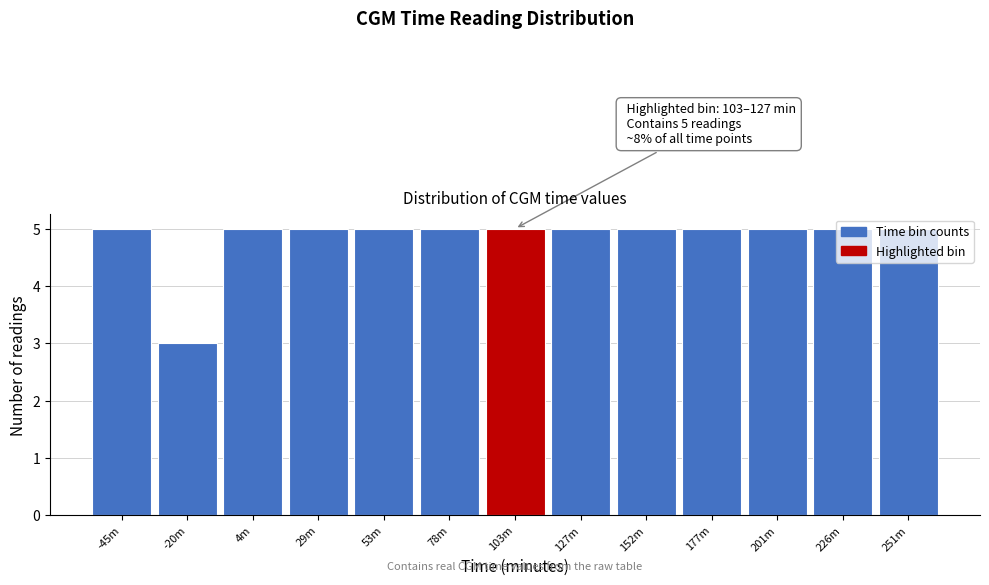

The chart shows a value of 5 at 127m. True or false?

True